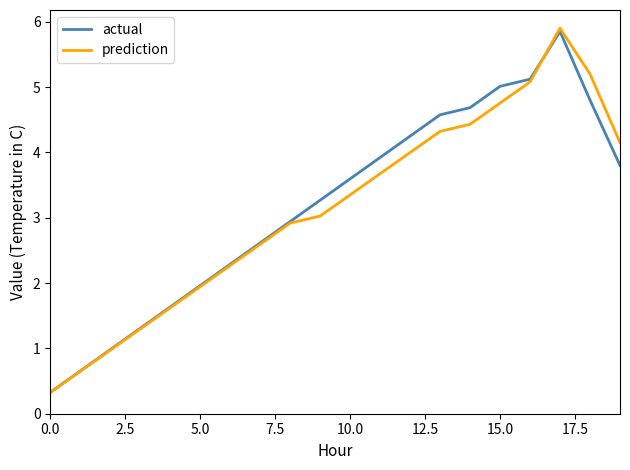

Which series has the largest range (max minus min)?

prediction